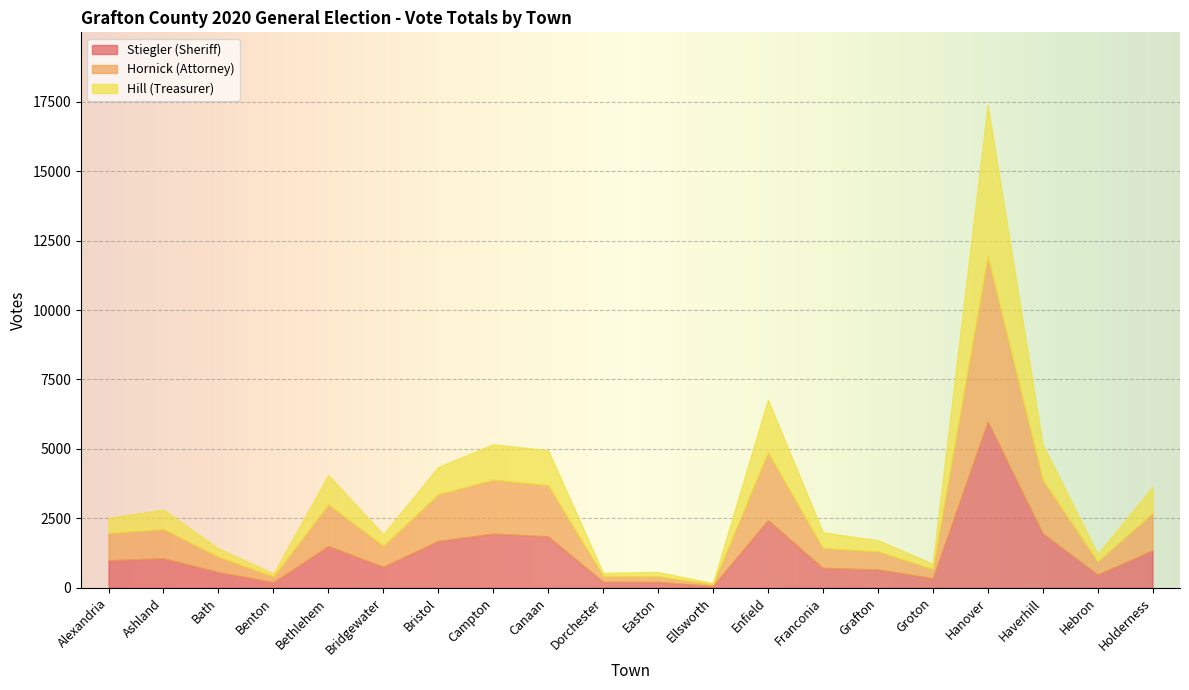

What is the value of the Stiegler (Sheriff) point at the 15th from the left?

659